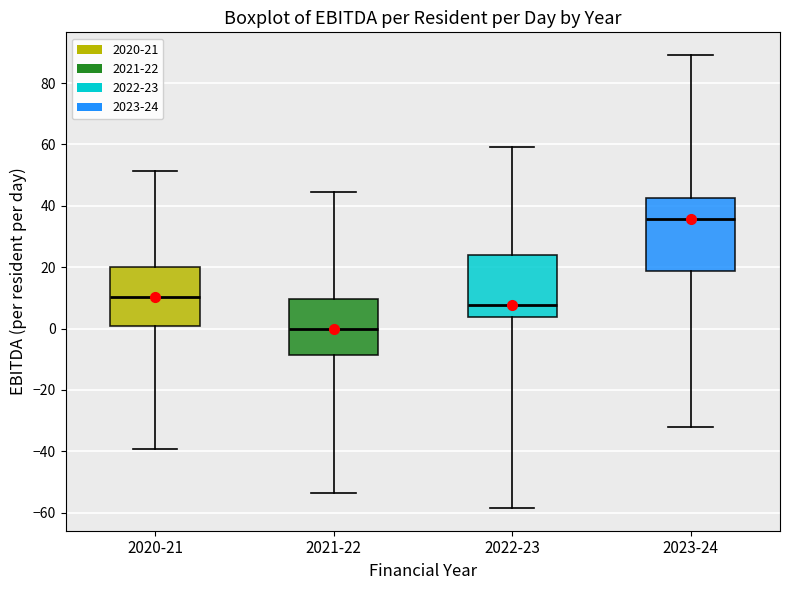

Which box has the highest median line?

2023-24